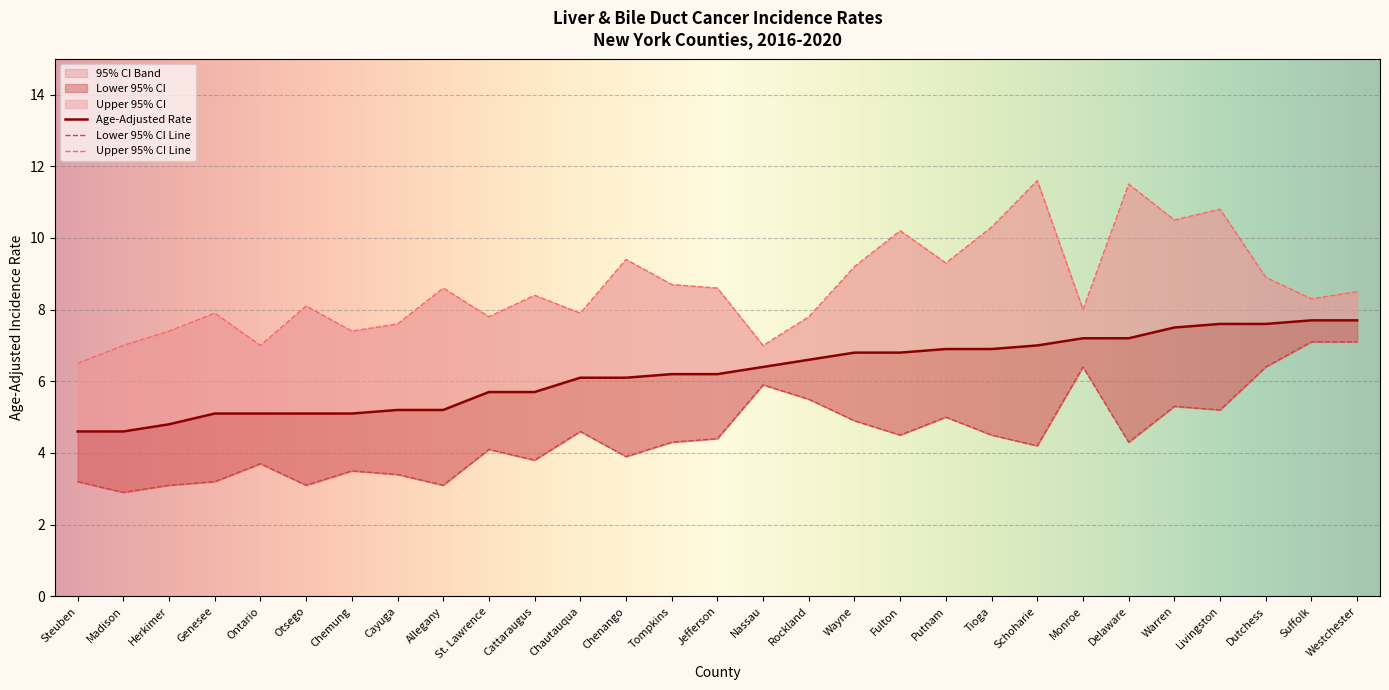

What is the label of the 26th point from the right?

Genesee